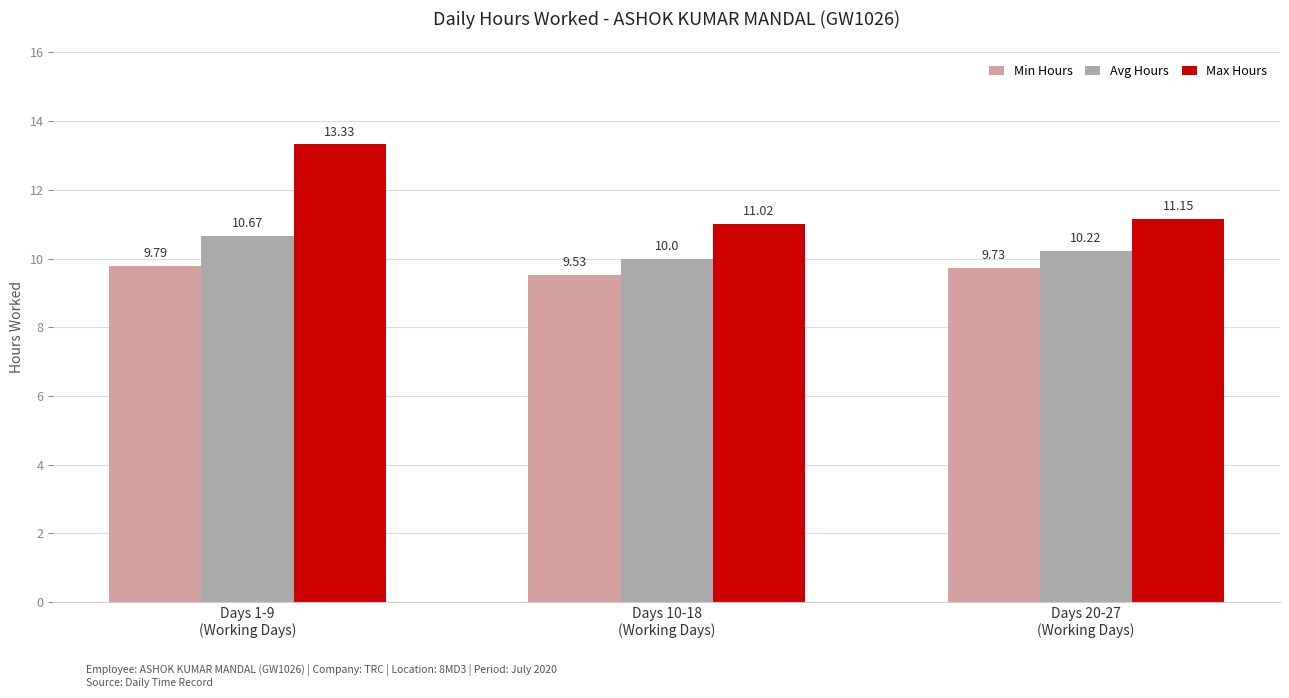

Where is Avg Hours nearest to the value 10?

Days 10-18
(Working Days)